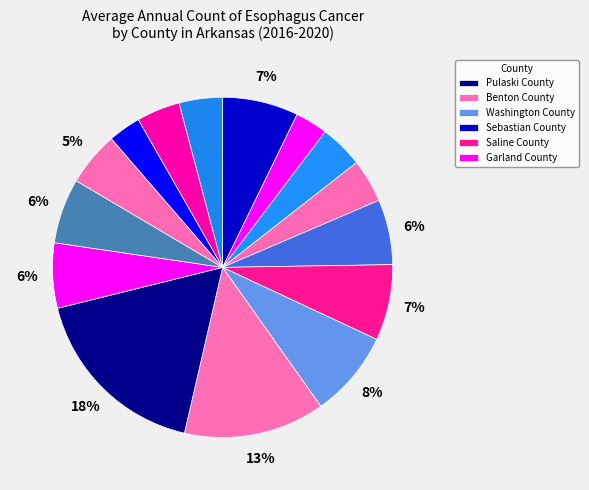

Rank the categories by value from highest to lowest.

Pulaski County, Benton County, Washington County, Sebastian County, Saline County, Faulkner County, Garland County, Baxter County, Craighead County, White County, Miller County, Lonoke County, Pope County, Union County, Hot Spring County